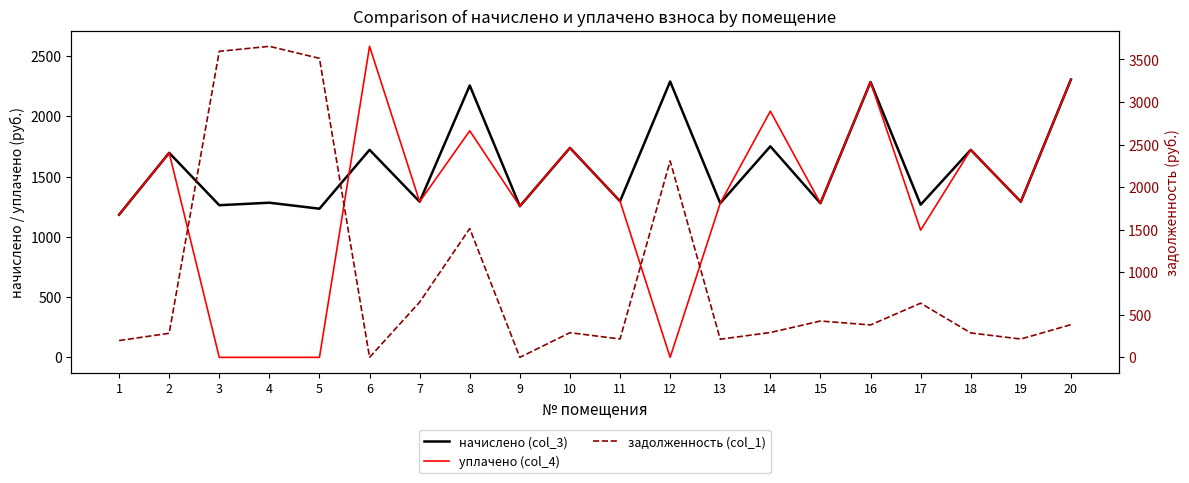

In задолженность (col_1), how many points are higher than both neighbors (excluding endpoints)?

6